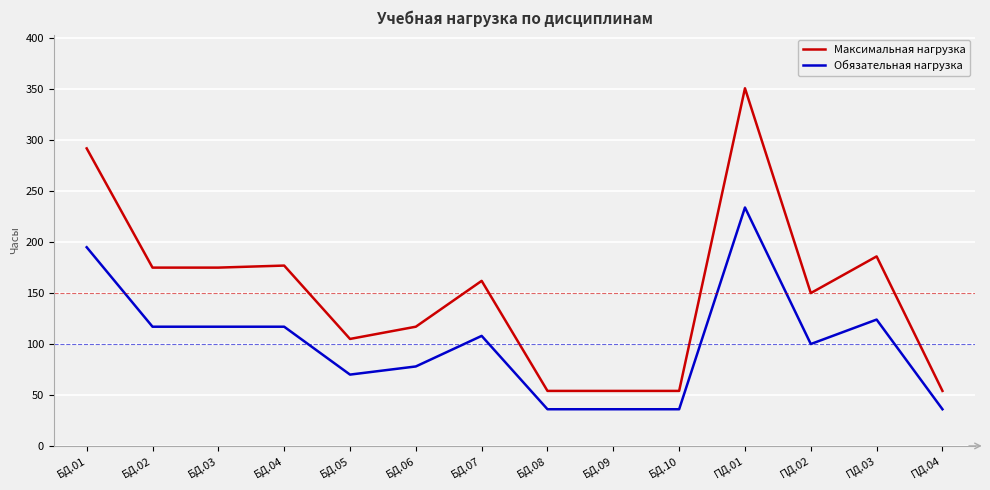

What is the difference between the Обязательная нагрузка values at БД.08 and ПД.03?

88